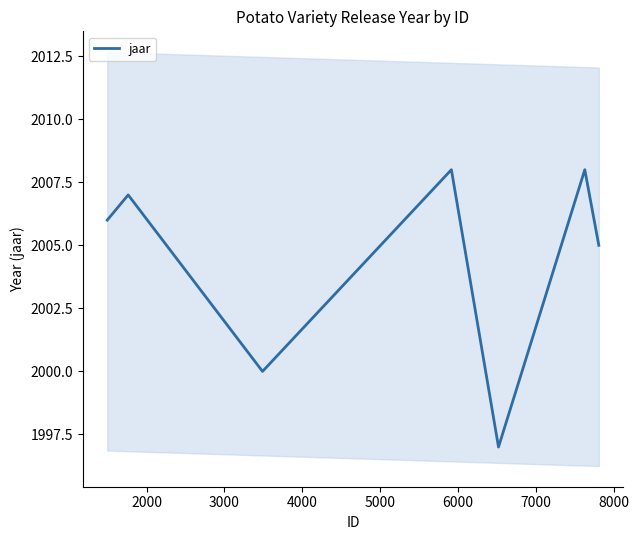

What is the difference between the maximum and second lowest values?

8